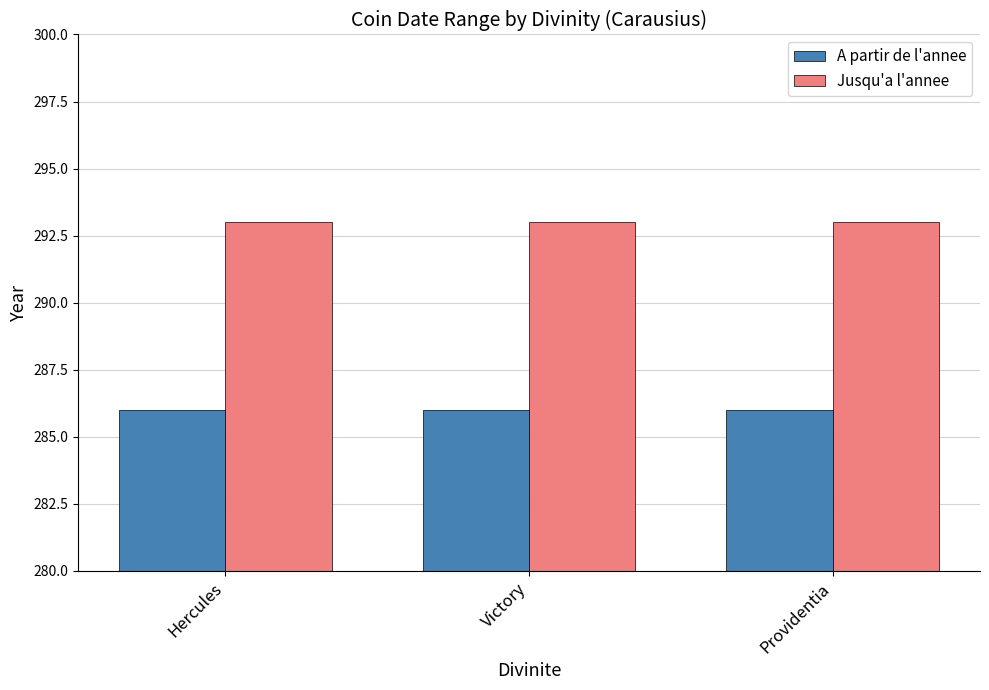

What is the minimum value shown in the chart?

286